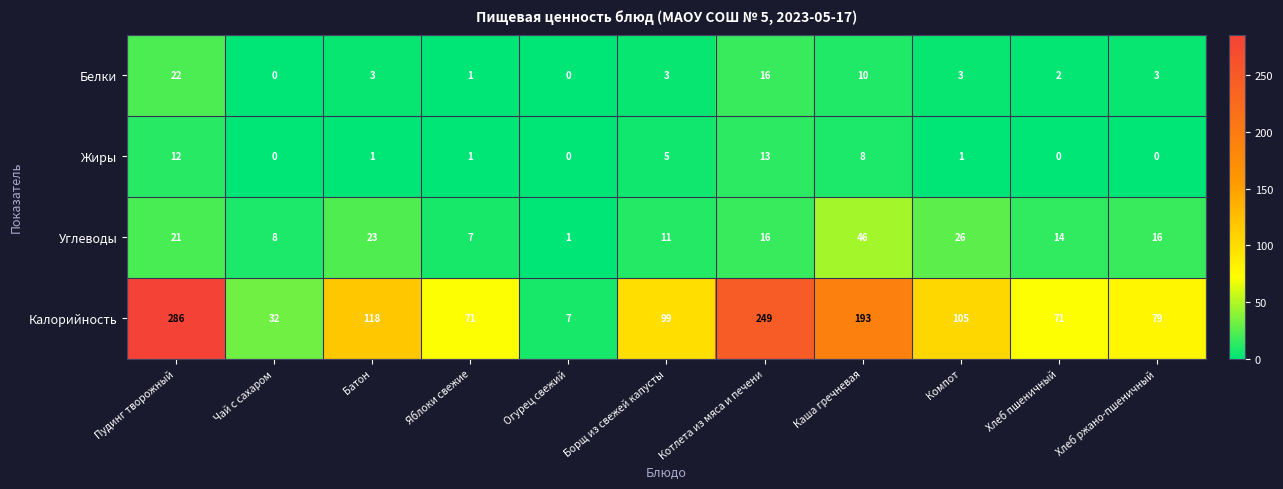

What is the average value of the Белки series?

6